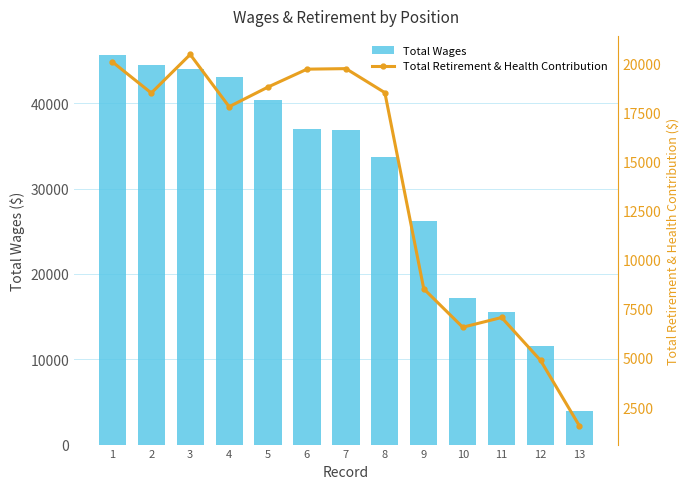

What is the difference between the Total Wages values at 13 and 9?

22305